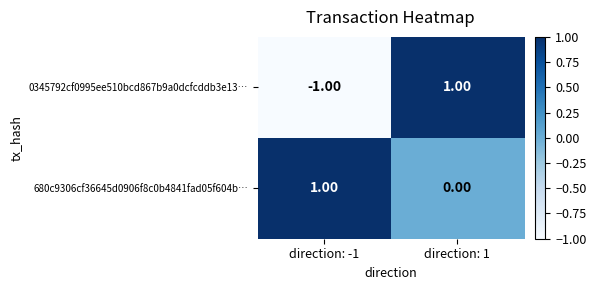

Which series has the largest range (max minus min)?

0345792cf0995ee510bcd867b9a0dcfcddb3e13…